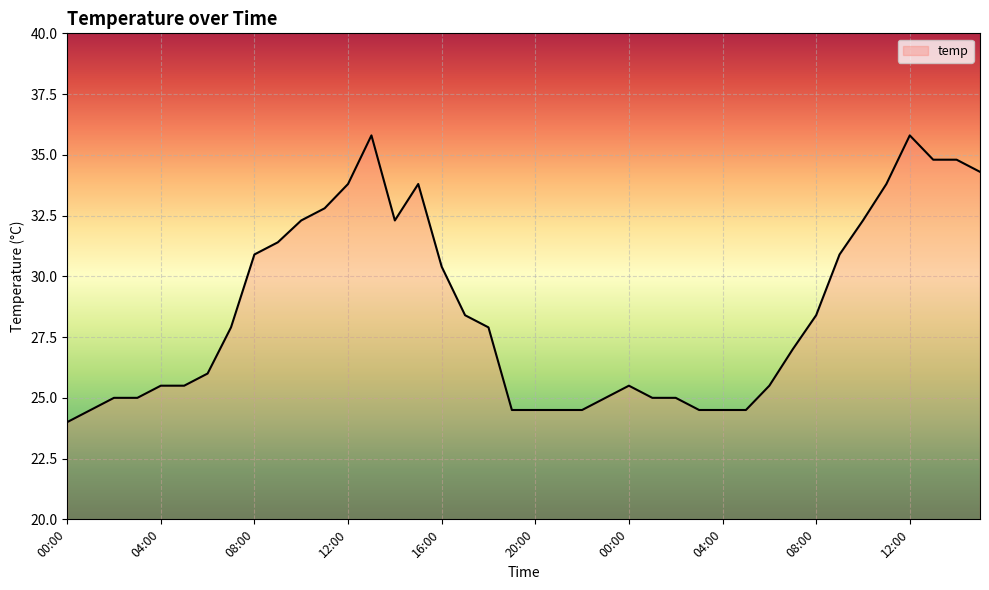

What is the greatest value displayed?

35.8